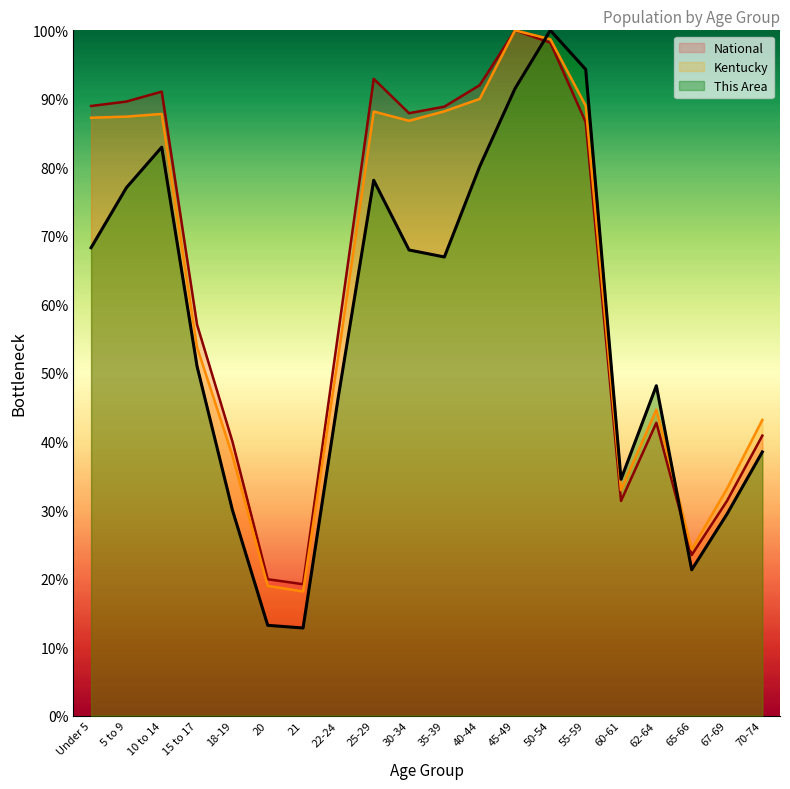

Which has a higher value, 35-39 or 25-29?

25-29